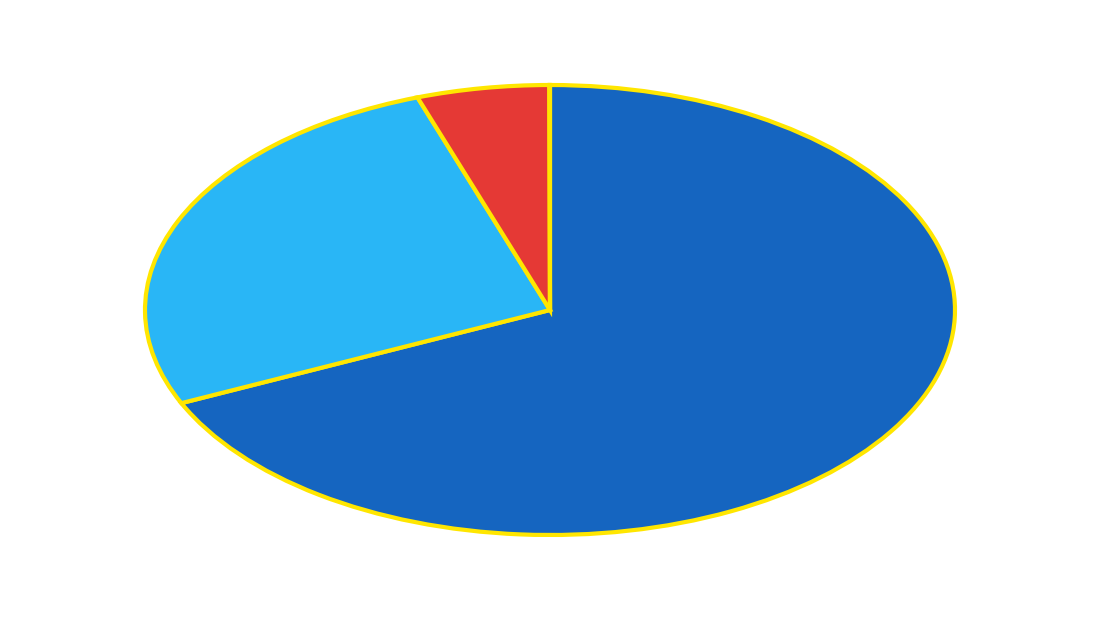

Is there a majority slice in this chart?

Yes